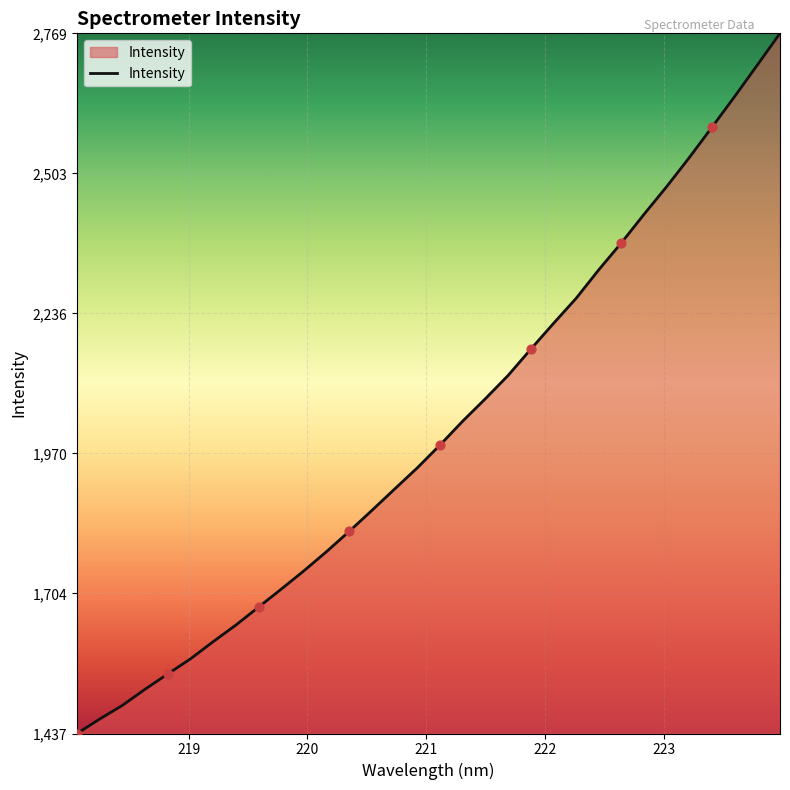

What is the greatest value displayed?

2769.6